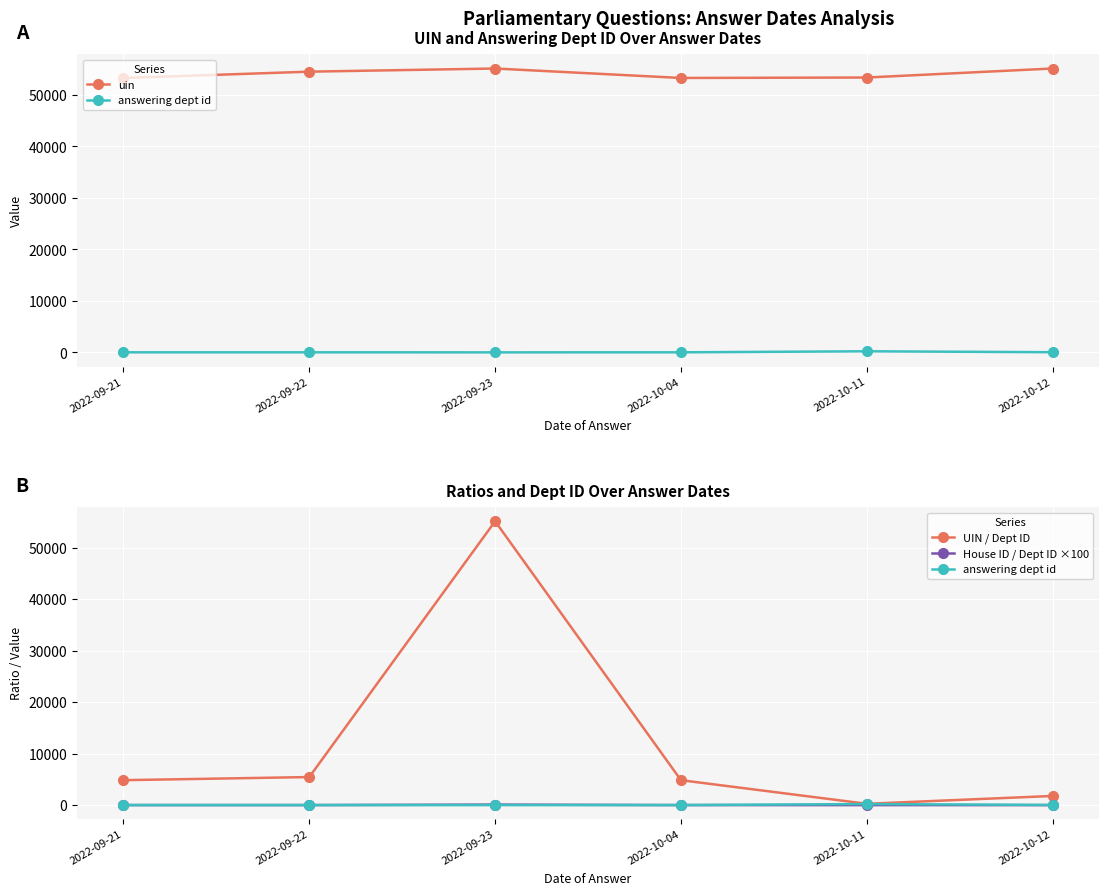

What is the average value of the answering dept id series?

45.3